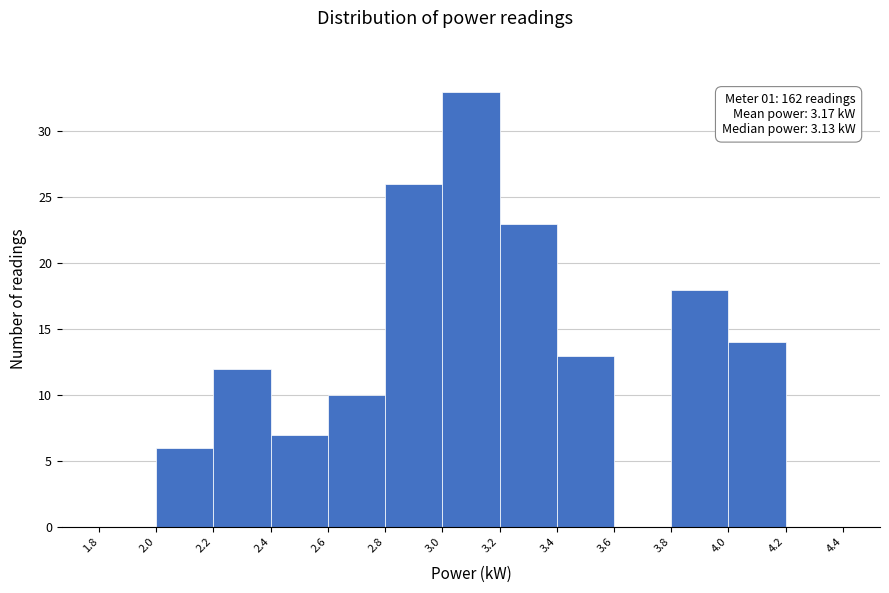

Which range on the x-axis has the tallest bar?

3.0 to 3.2